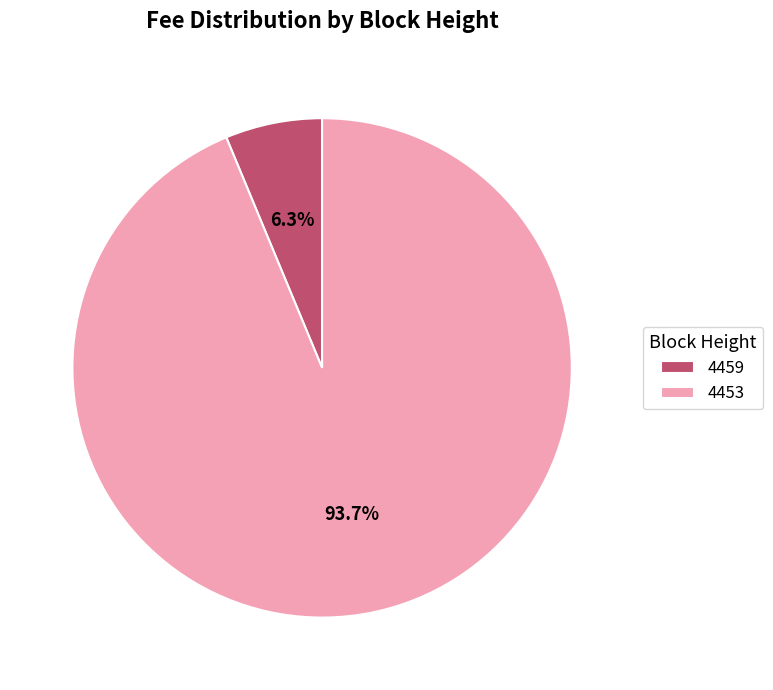

To the nearest percent, what percentage of the pie is 4453?

94%